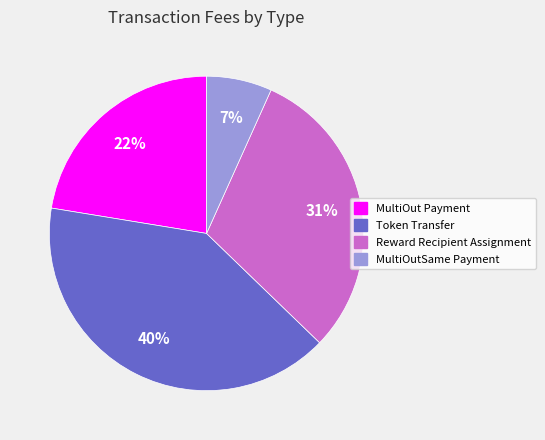

Which category has the smallest portion of the pie?

MultiOutSame Payment